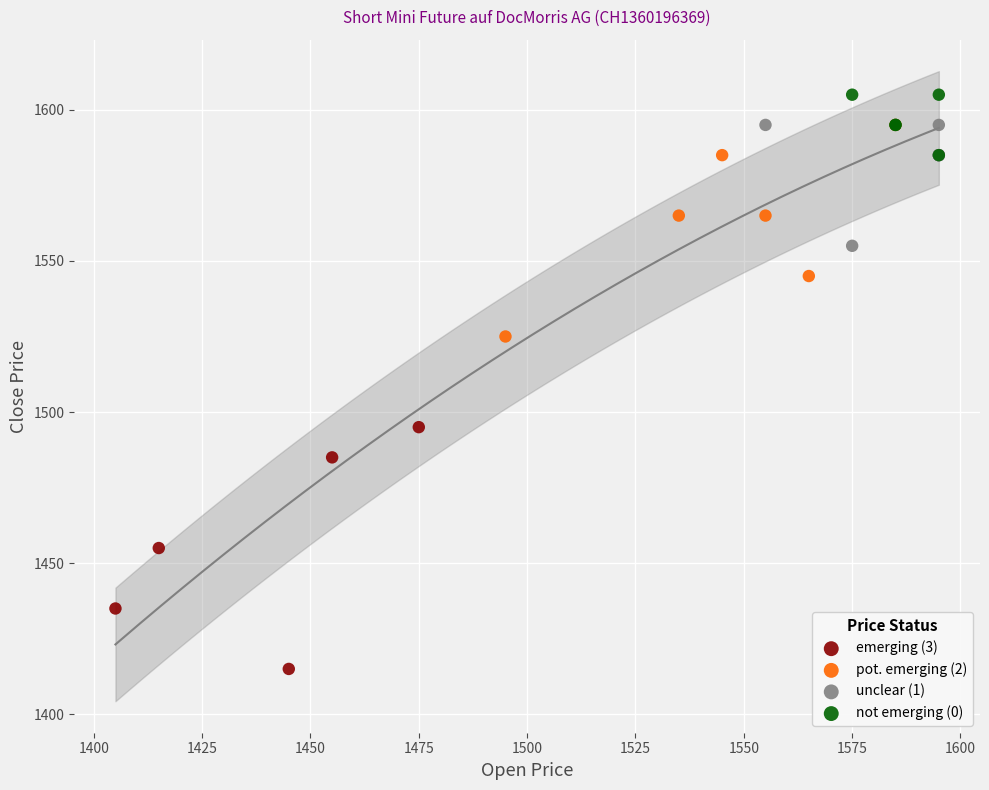

Which series contains the lowest Y value?

emerging (3)